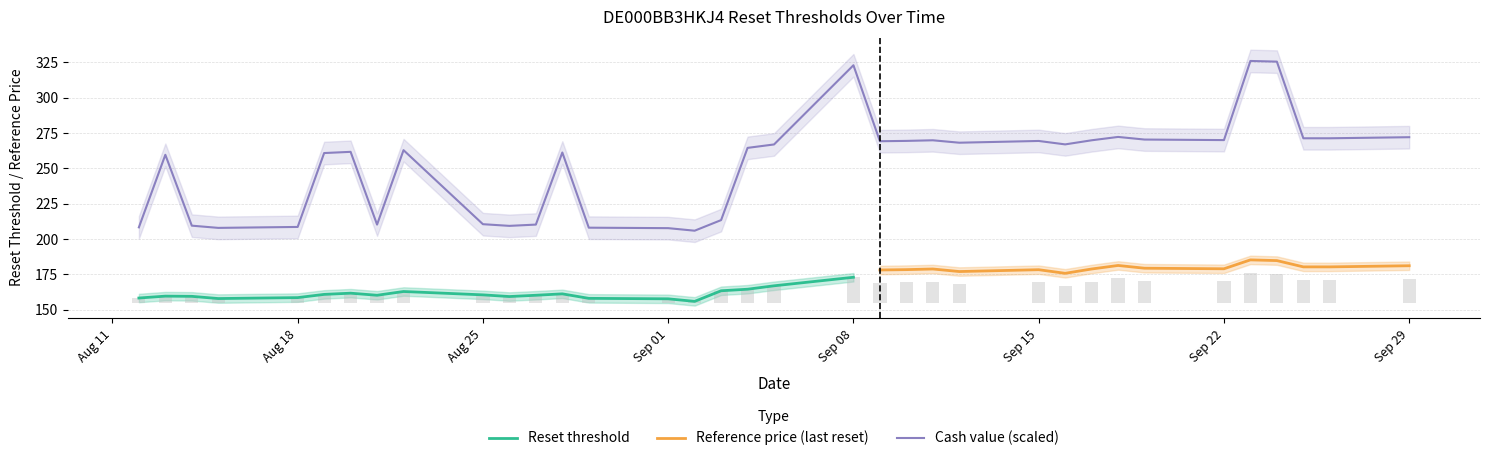

Which has a higher value, 2025-08-27 or 2025-09-24?

2025-09-24